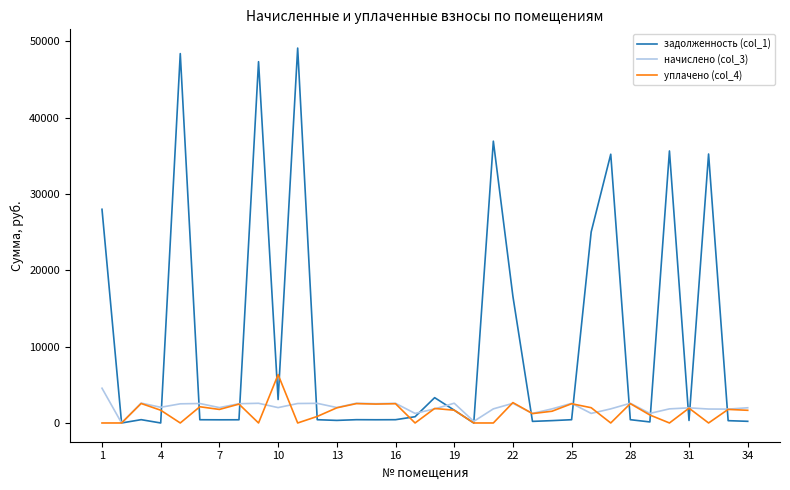

What is the maximum value shown in the chart?

49101.1